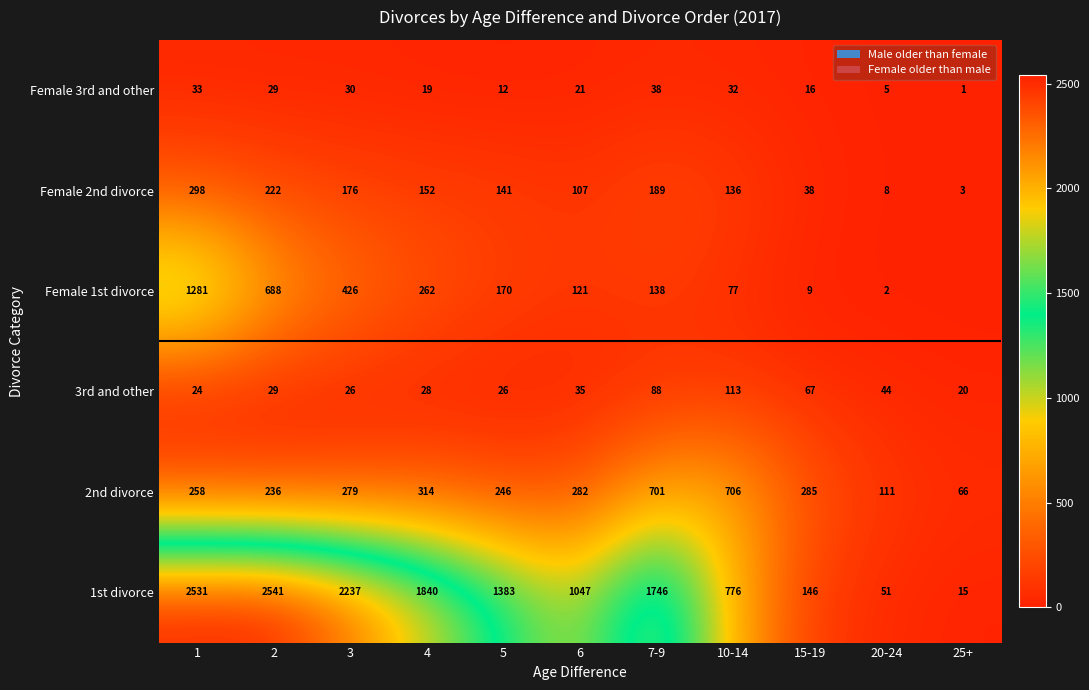

Is the value of Female 1st divorce at 10-14 greater than the value of Female 2nd divorce at 15-19?

Yes